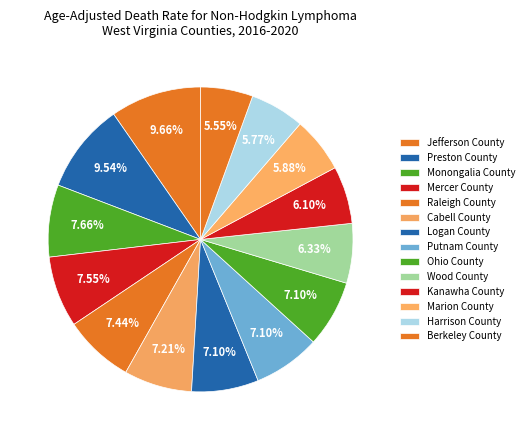

How many segments does this pie chart have?

14